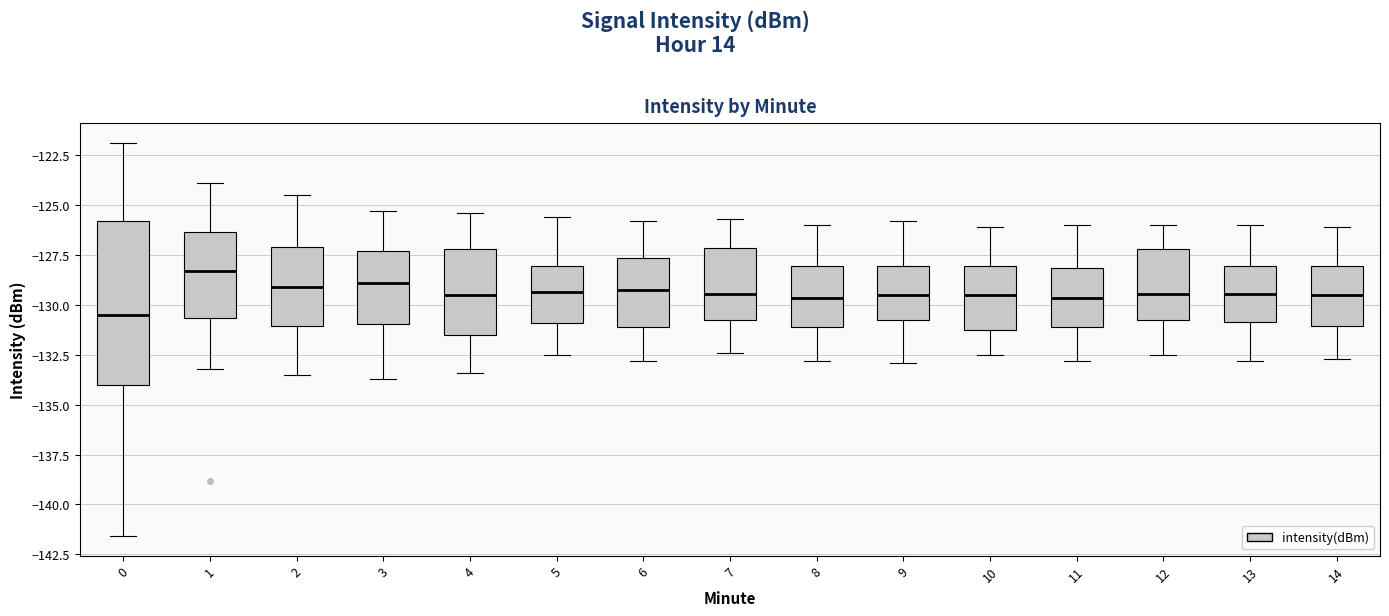

Which box has the lowest median line?

0